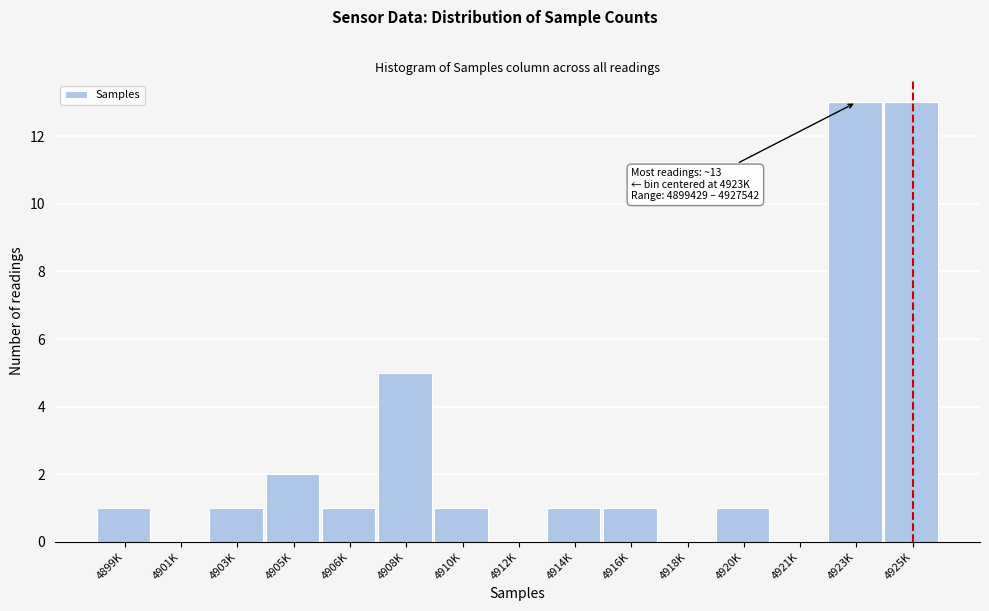

Reading left to right, extract all data points from this chart.

4899K=1	4901K=0	4903K=1	4905K=2	4906K=1	4908K=5	4910K=1	4912K=0	4914K=1	4916K=1	4918K=0	4920K=1	4921K=0	4923K=13	4925K=13